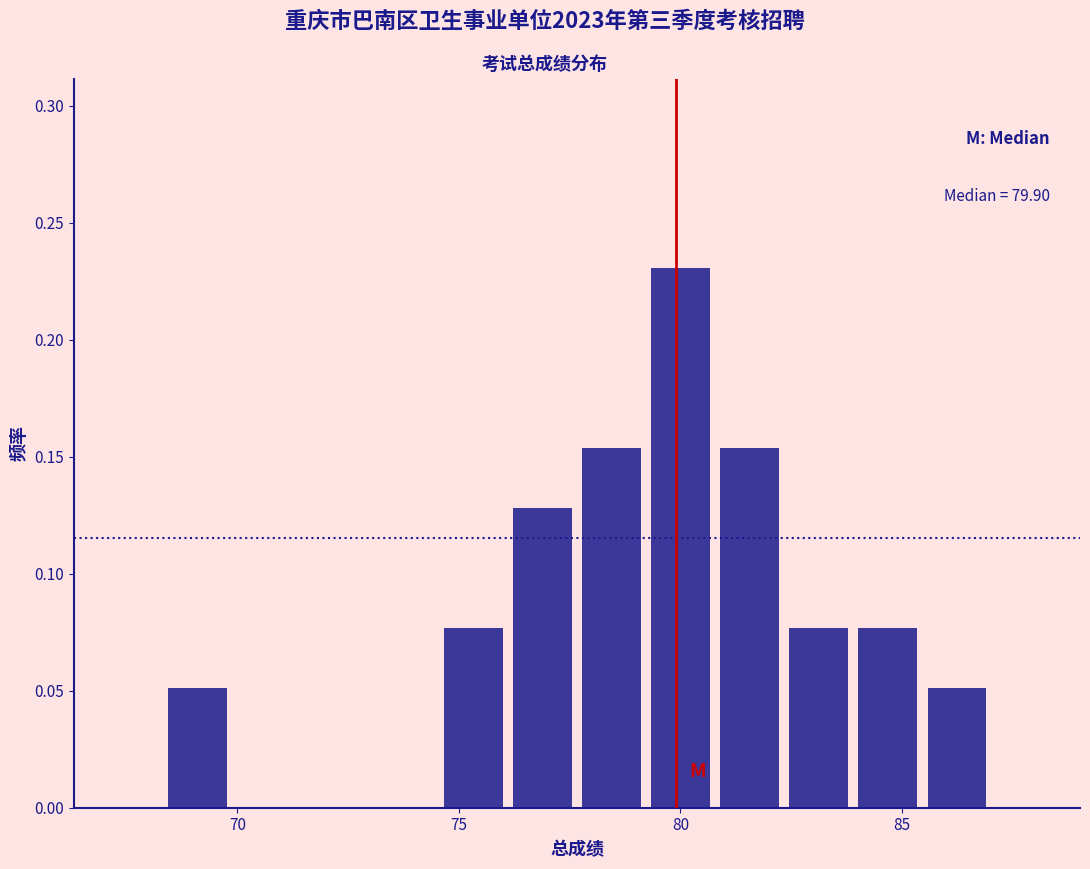

Around what value on the x-axis is the tallest bar? Give the approximate position of its centre, as read against the axis.

80.0